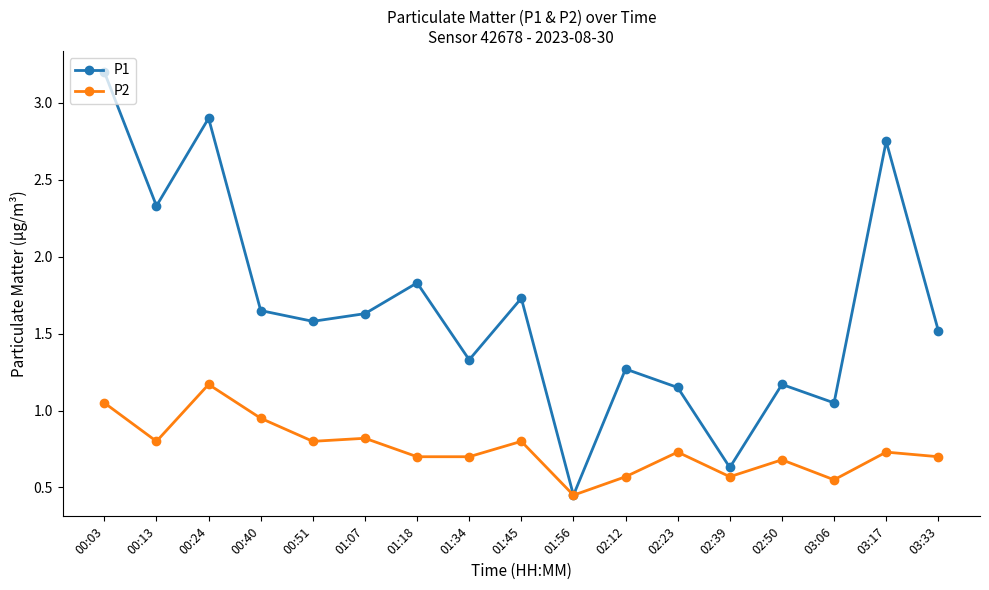

Which category has the lowest value in the P2 series?

01:56